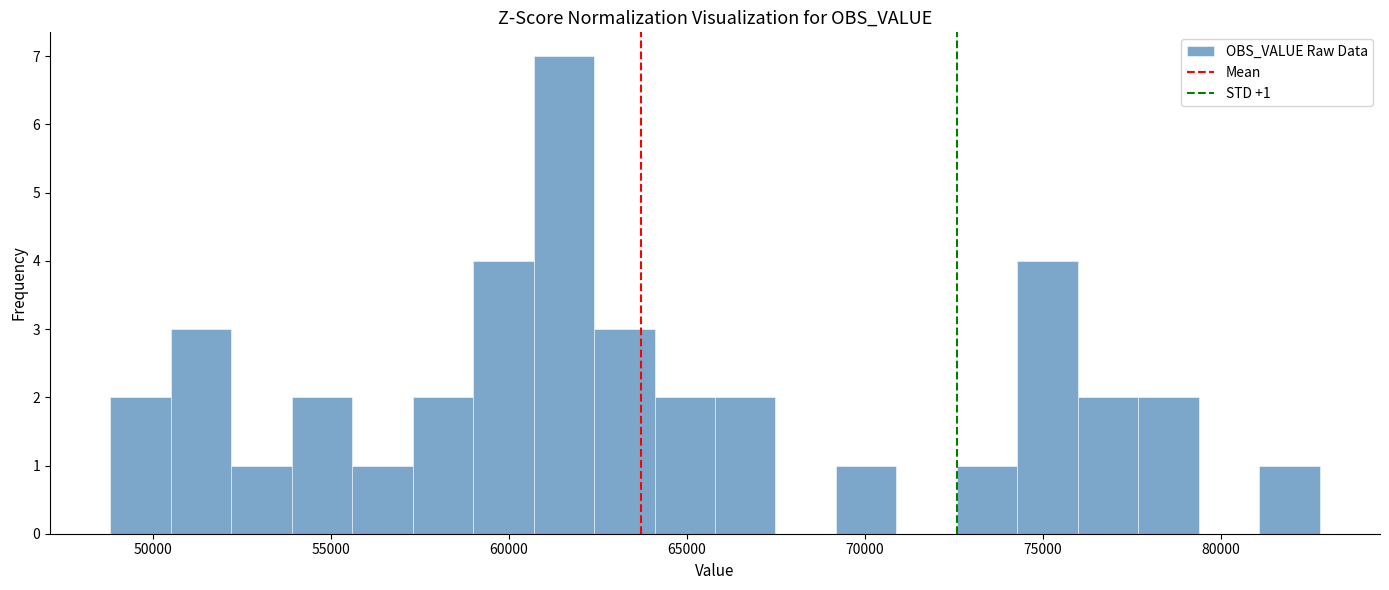

Read against the x-axis, roughly where is the centre of the tallest bar?

61500